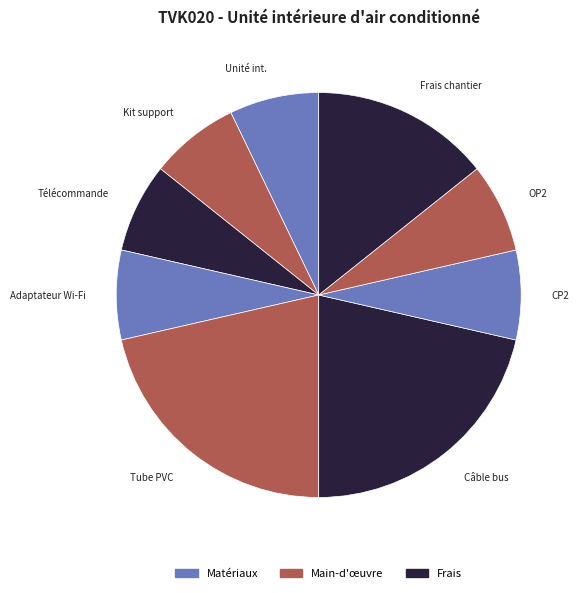

How many segments does this pie chart have?

9